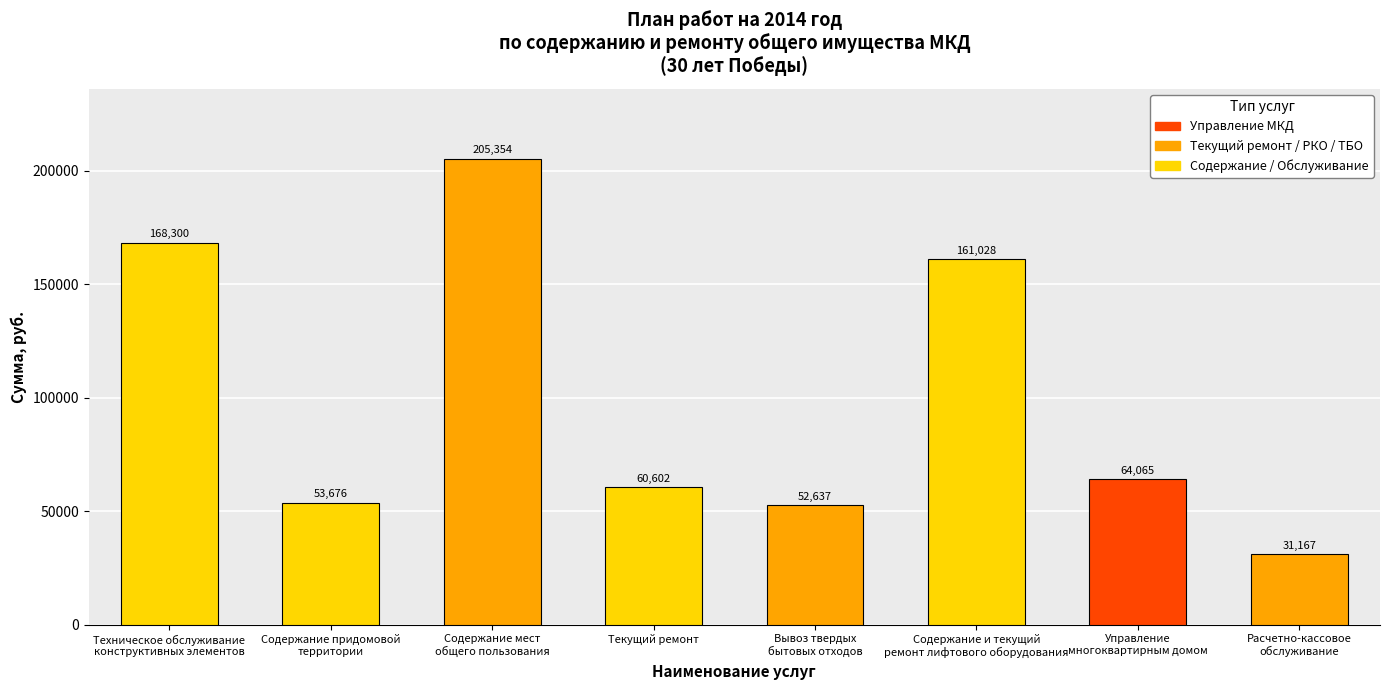

How many data points does each series have?

8